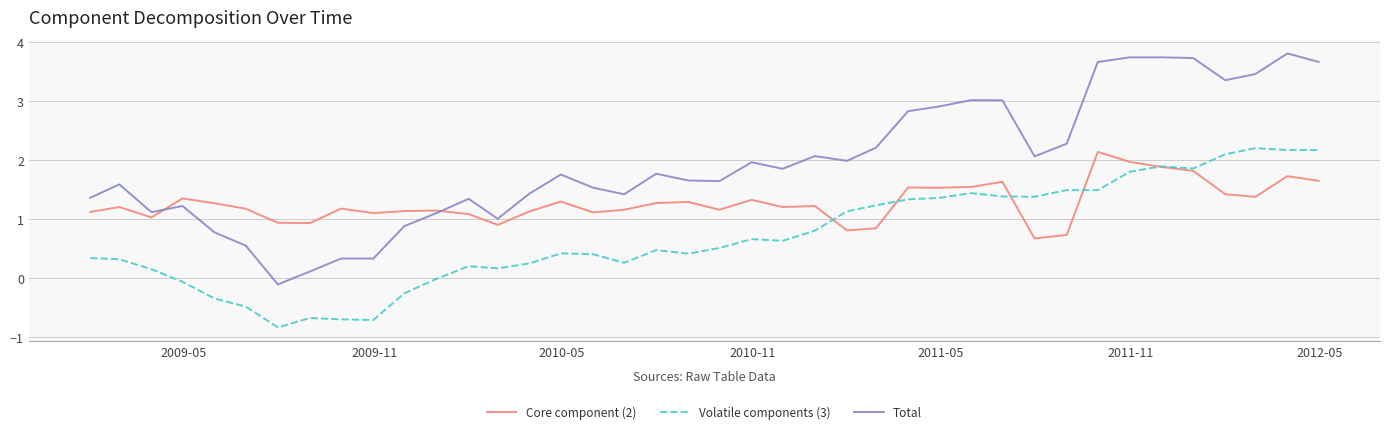

True or false: Volatile components (3) and Total intersect in this chart.

False